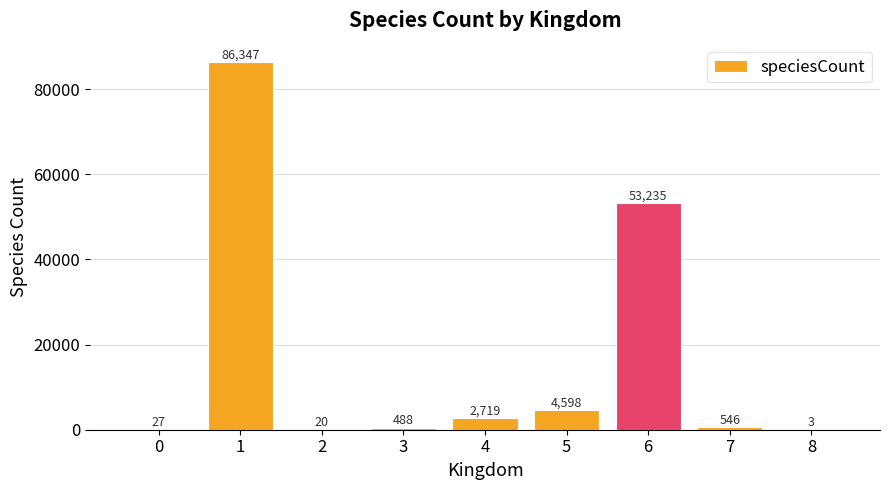

What is the greatest value displayed?

86347